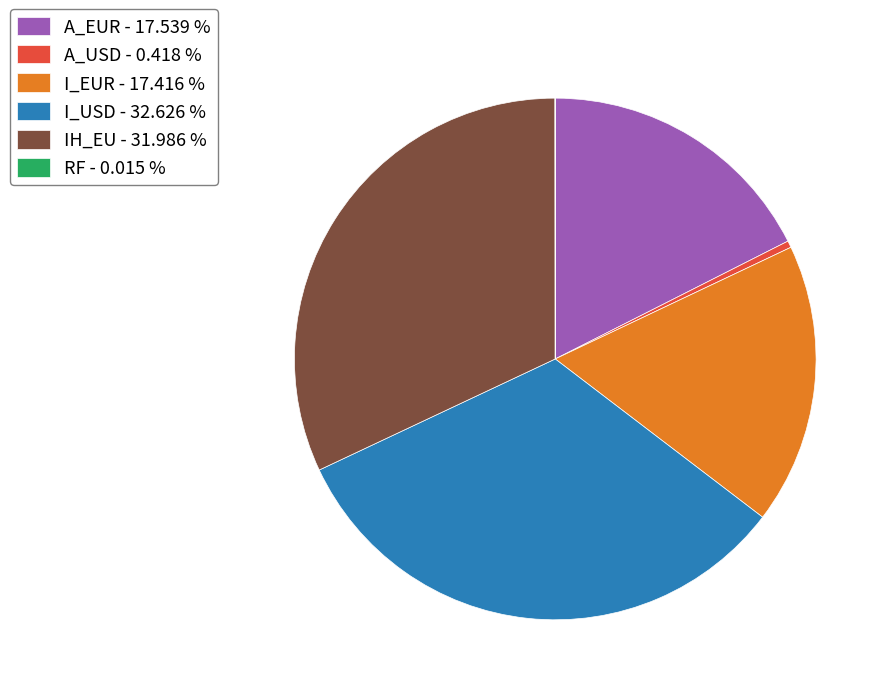

Is the sum of A_USD - 0.418 % and IH_EU - 31.986 % greater than half?

No